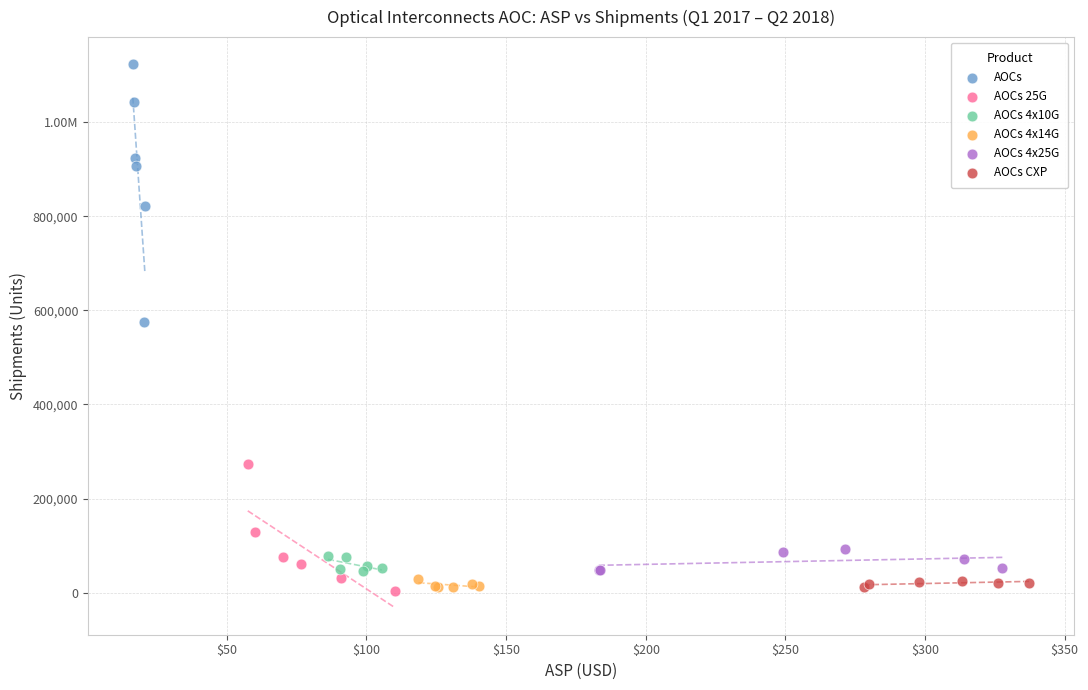

What are all the series names shown in the legend?

AOCs, AOCs 25G, AOCs 4x10G, AOCs 4x14G, AOCs 4x25G, AOCs CXP